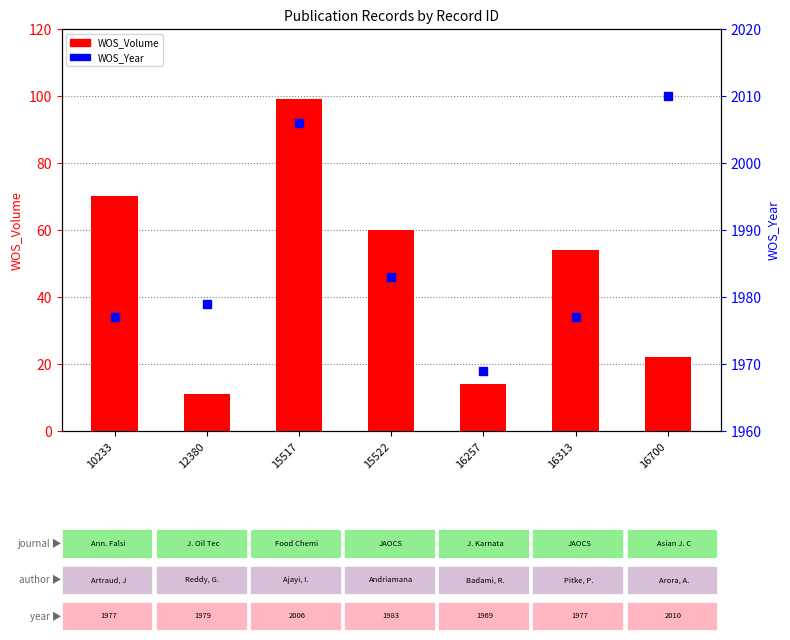

Which series contains the lowest Y value?

WOS_Volume